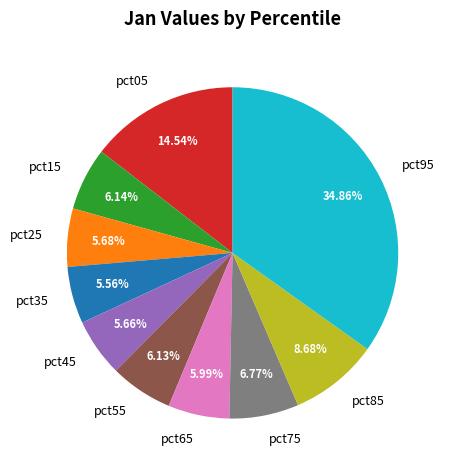

Count the number of slices in the pie.

10